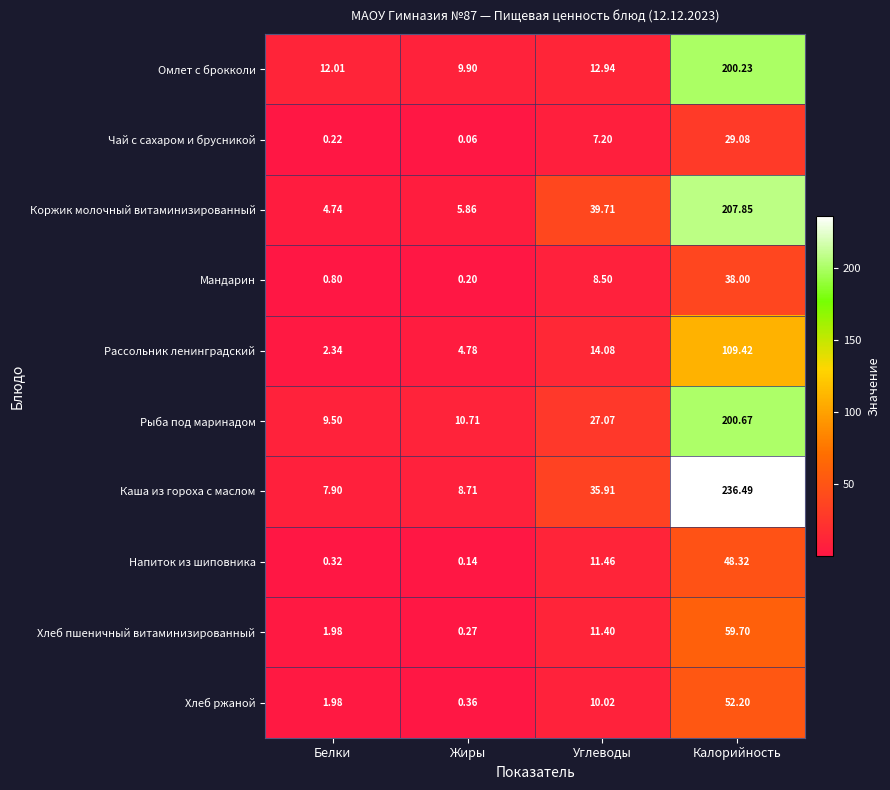

Which category has the highest value across all series?

Калорийность